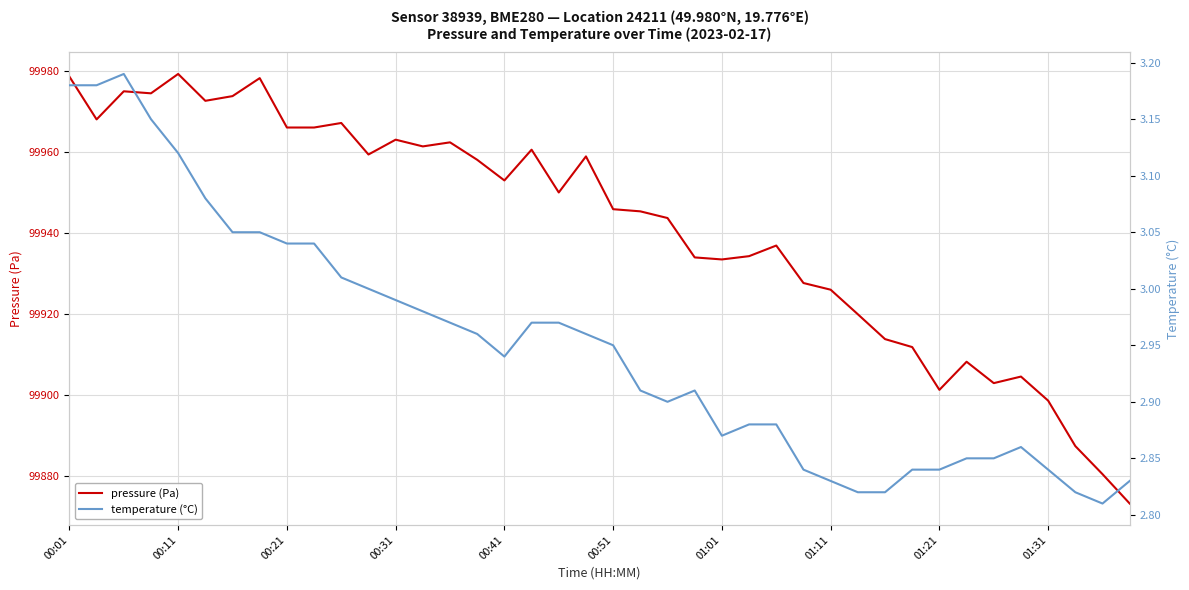

What are all the series names shown in the legend?

pressure (Pa), temperature (°C)